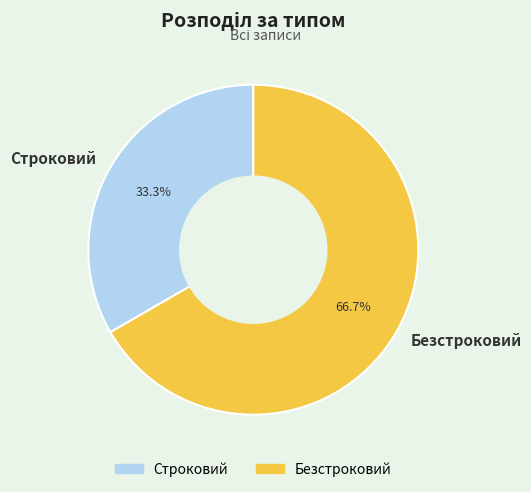

How many segments does this pie chart have?

2